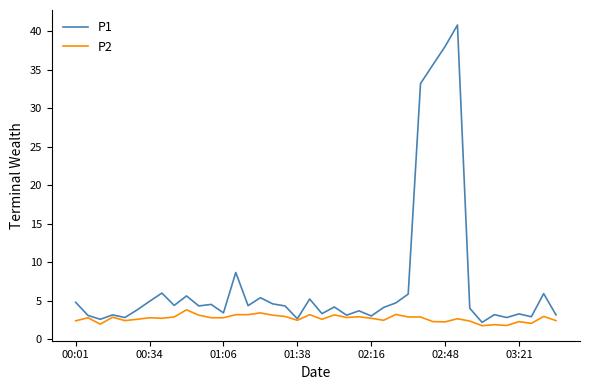

What is the minimum value shown in the chart?

1.8